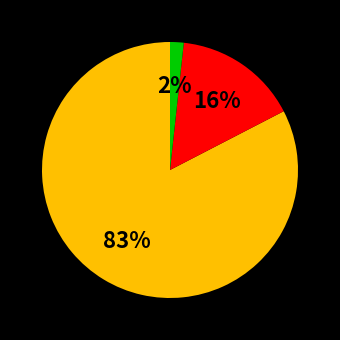

Is there a majority slice in this chart?

Yes